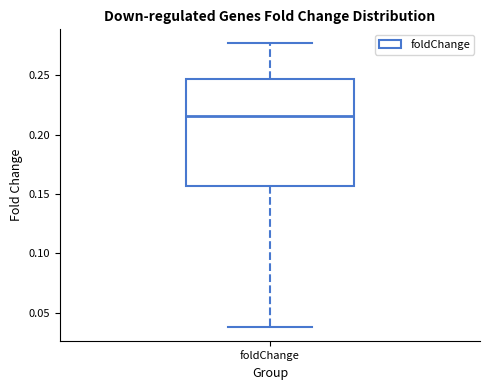

Read this box plot against the y-axis: the position of the median line, the range covered by the box, and the ends of both whiskers. The values are not printed on the chart, so give them approximately, as read against the axis.

median 0.215, box 0.155 to 0.245, whiskers 0.040 to 0.275